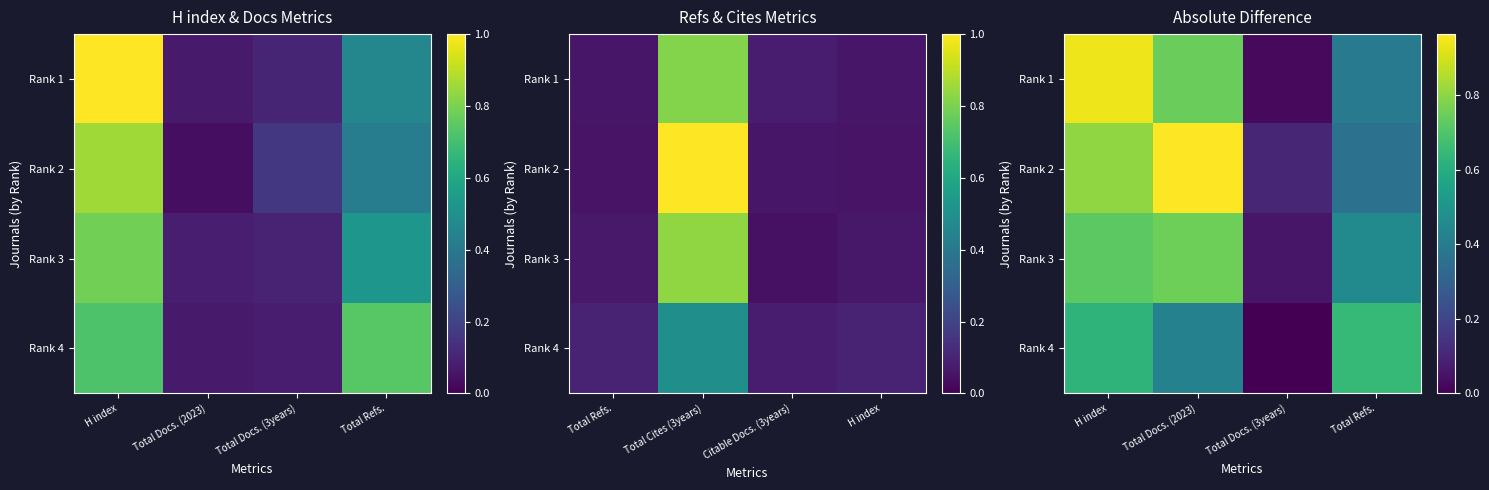

What is the maximum value shown in the chart?

1.0